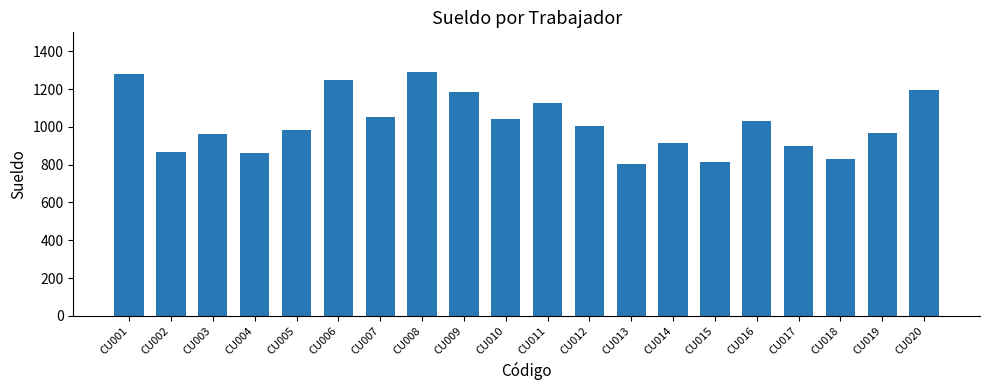

How many bars are there in total?

20